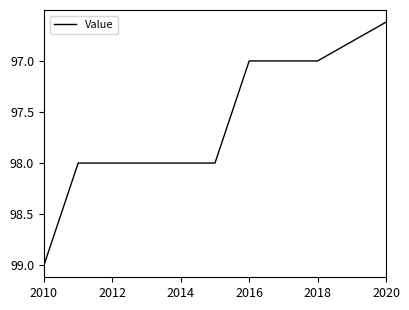

How many series are shown in this chart?

1